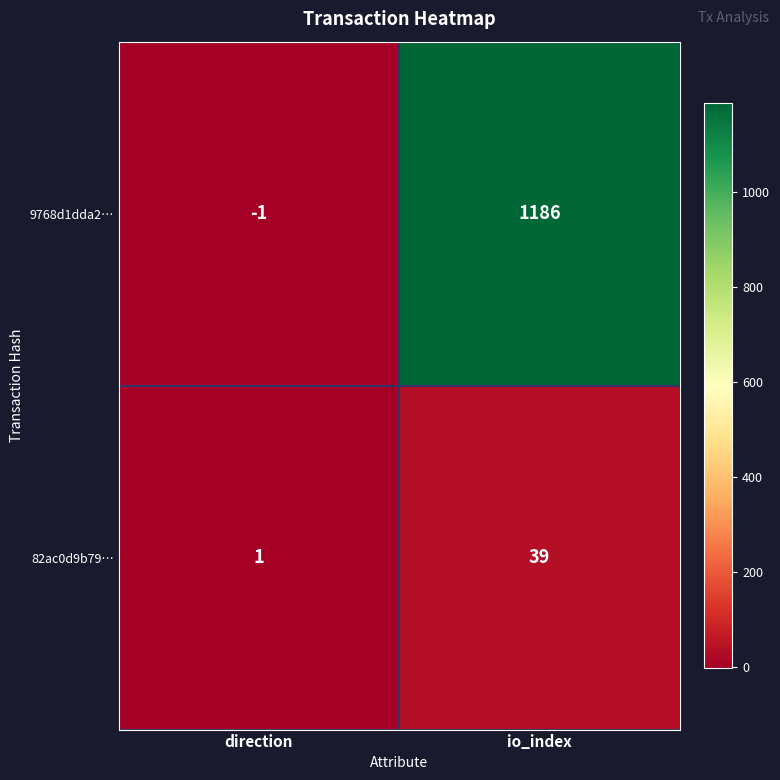

What is the spread (max minus min) of values at io_index?

1147